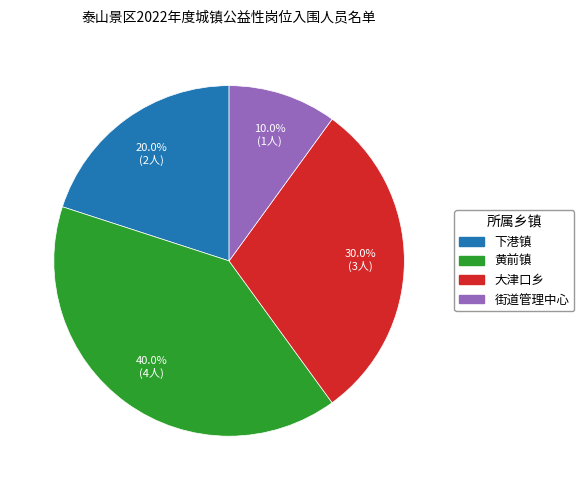

How many segments does this pie chart have?

4